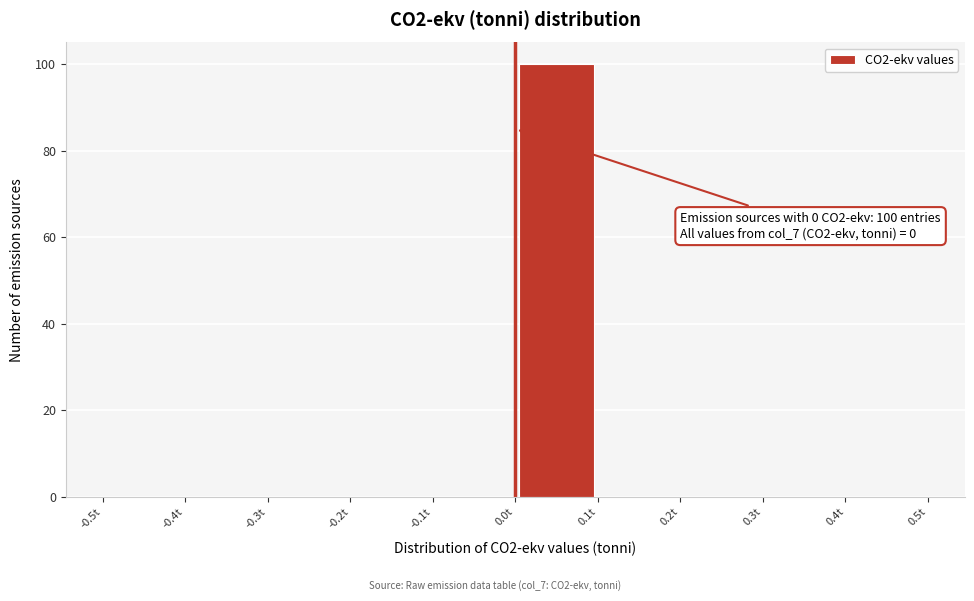

Which range on the x-axis has the tallest bar?

0.0 to 0.1